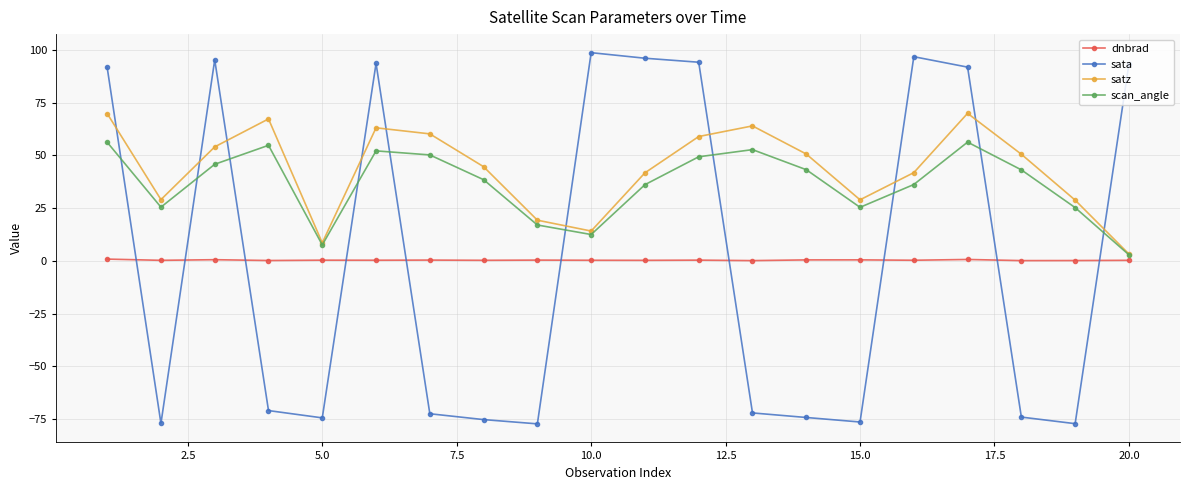

Is this an area chart (filled region under the line)?

No